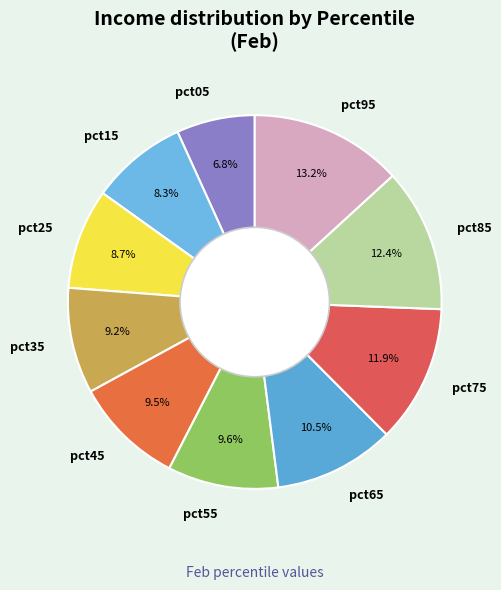

What is the largest slice in the pie chart?

pct95